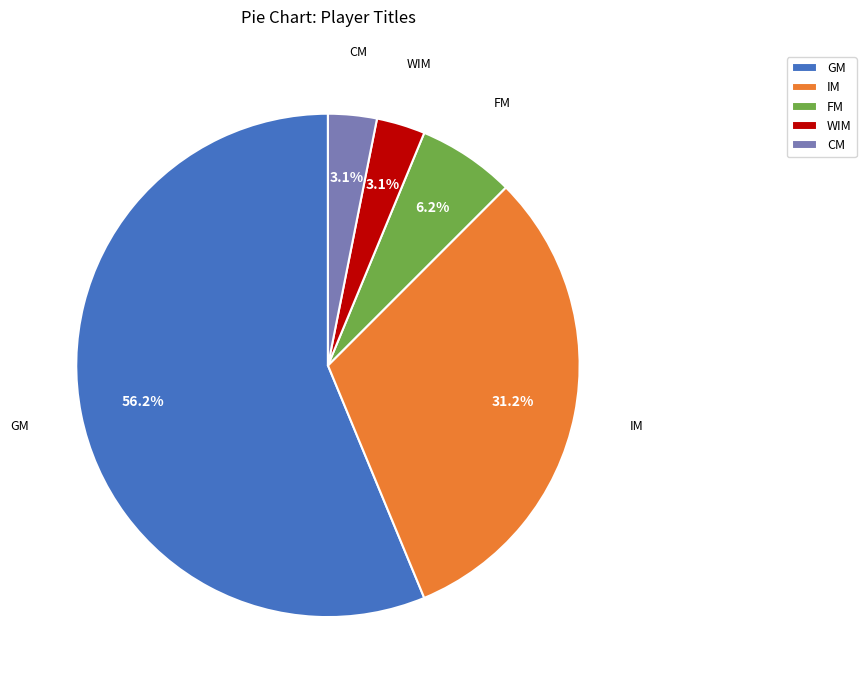

How many segments does this pie chart have?

5